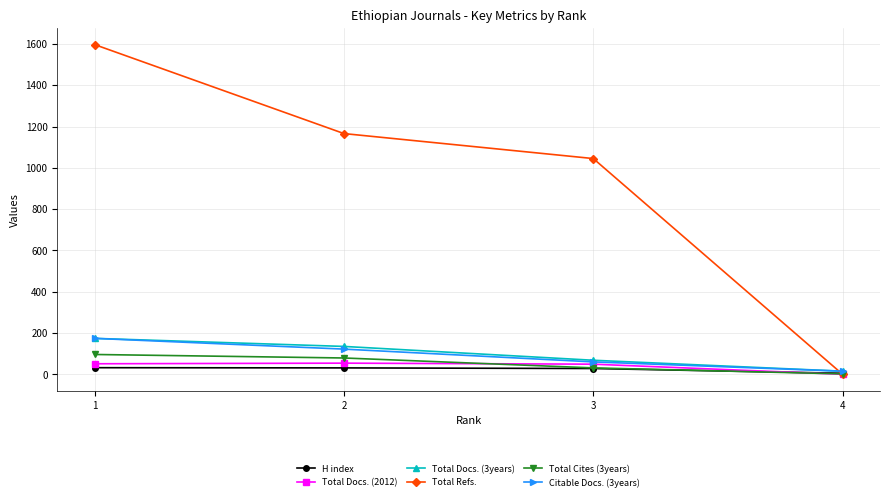

What is the average value of the Citable Docs. (3years) series?

93